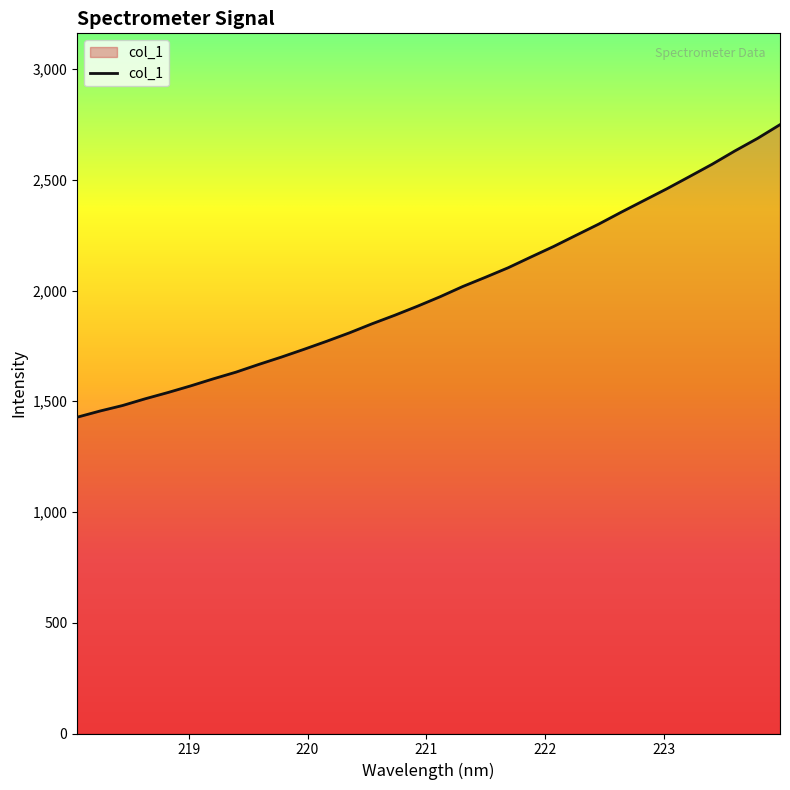

What is the smallest value displayed?

1428.1